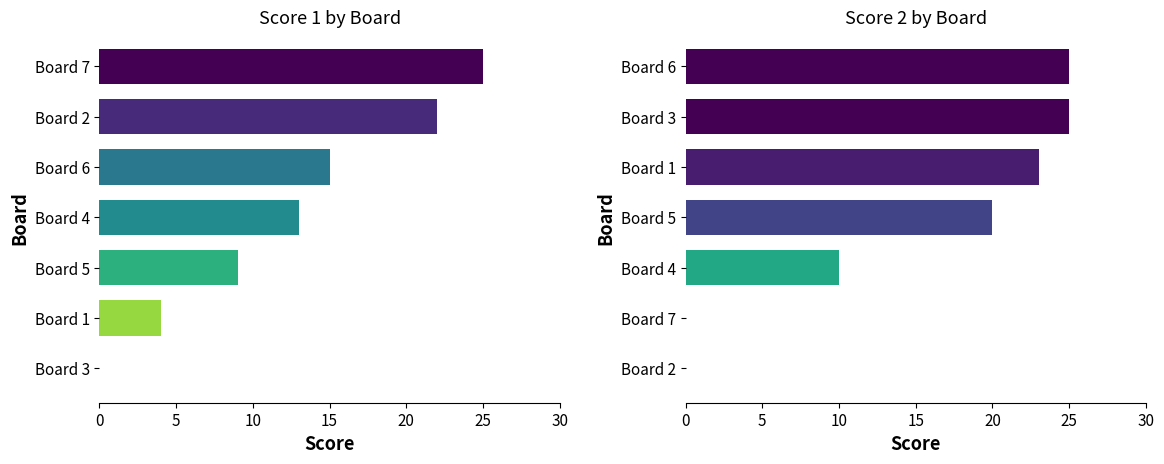

How many values in Score 1 are above zero?

6